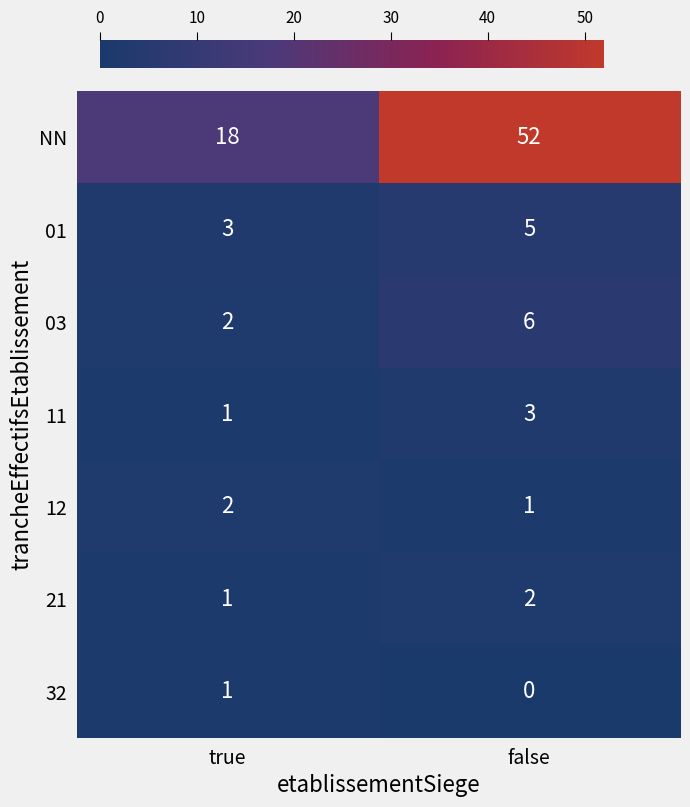

The 32 series shows 1 at true. True or false?

True